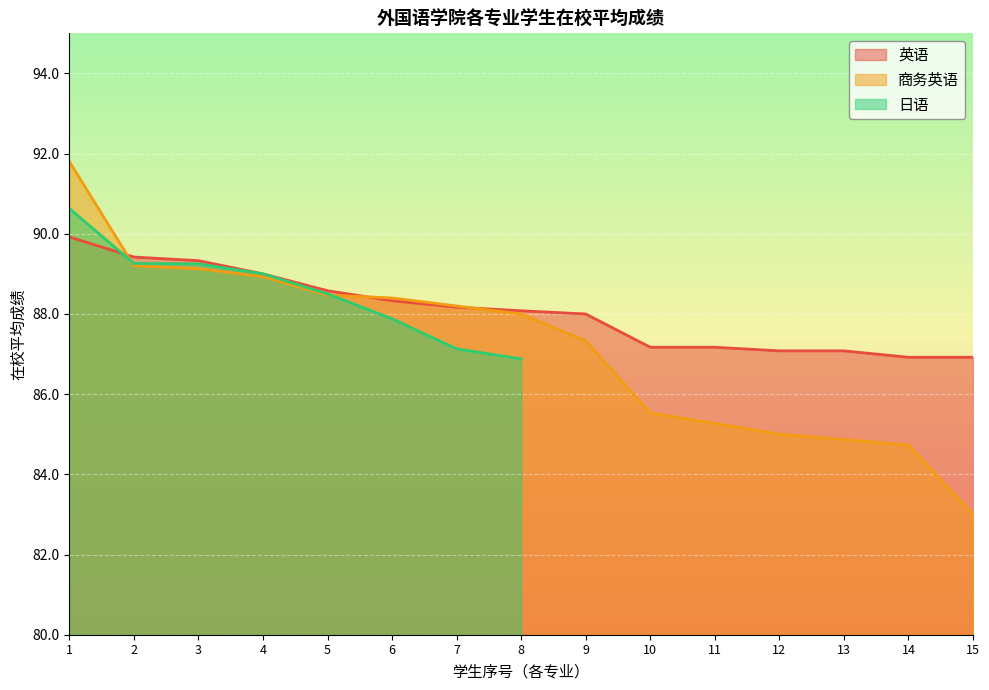

True or false: 英语 has a value of 88.1 at 8.

True